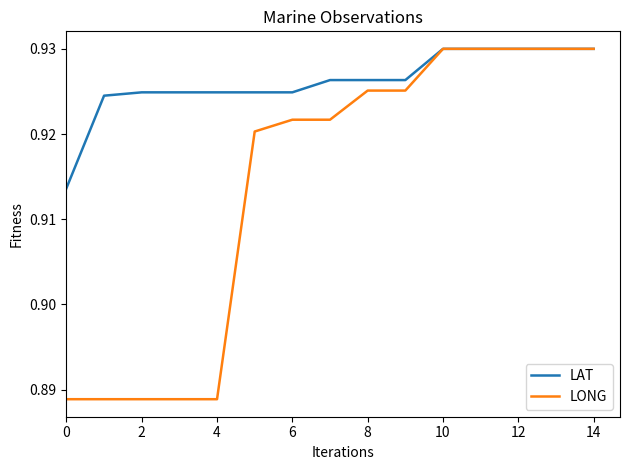

What are all the series names shown in the legend?

LAT, LONG